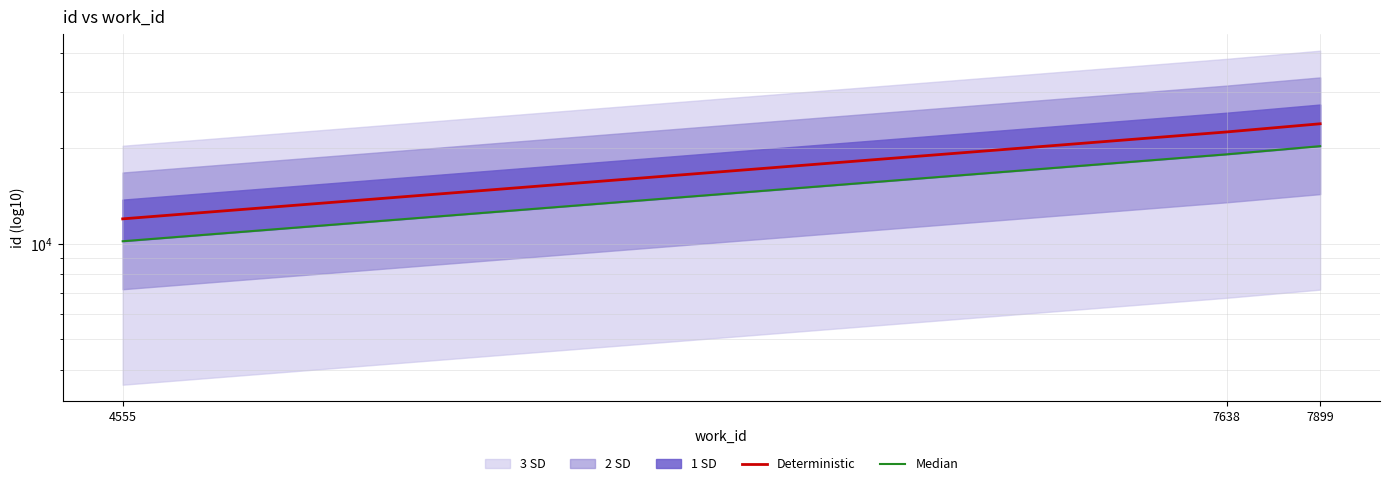

Reading left to right, transcribe all the data shown in this chart.

Deterministic: 11974.0	22504.0	23879.0
Median: 10177.9	19128.4	20297.1